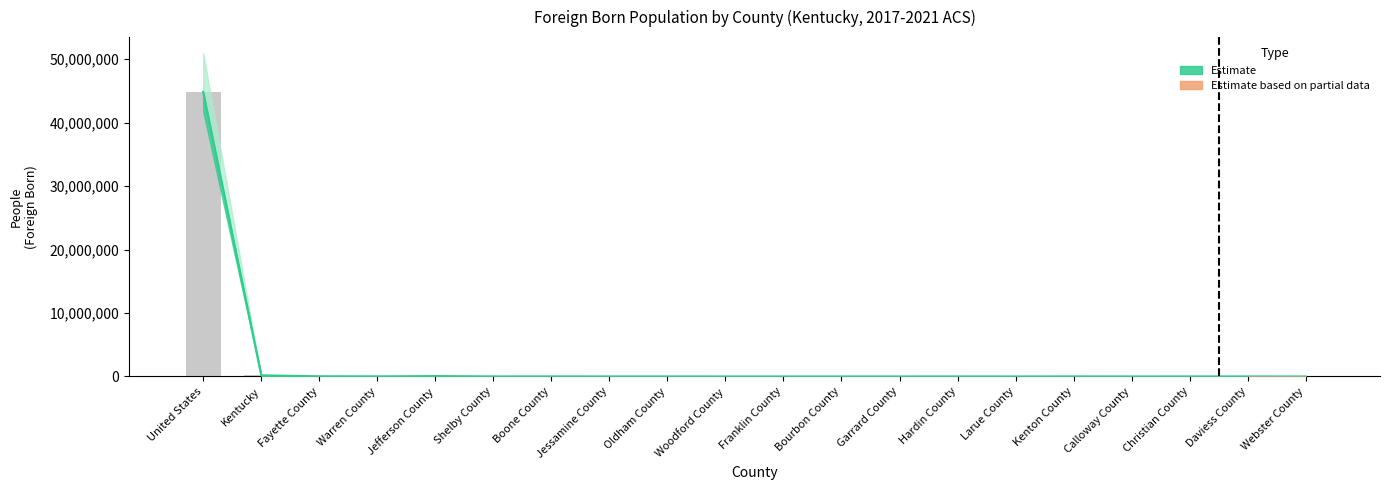

Between Kentucky and Calloway County, which is larger?

Kentucky